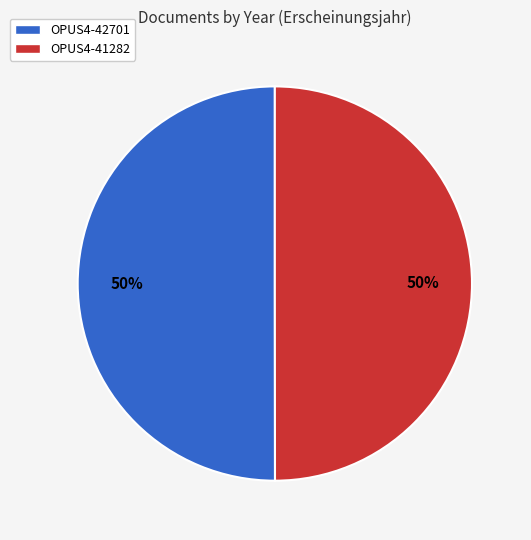

Approximately how many times larger is the value at OPUS4-42701 compared to OPUS4-41282?

1.0